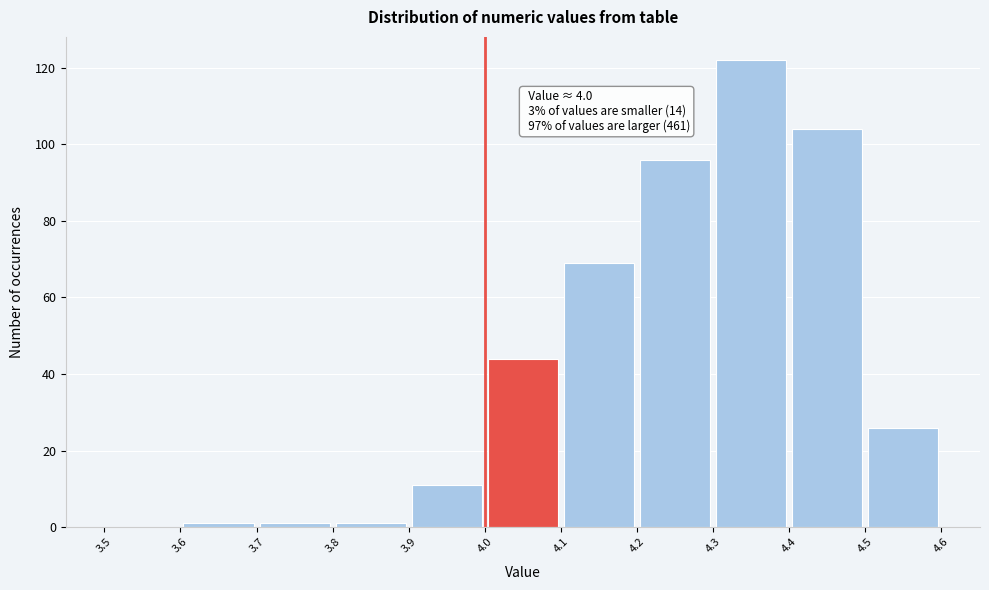

Over which range of the x-axis is the bar tallest?

4.3 to 4.4